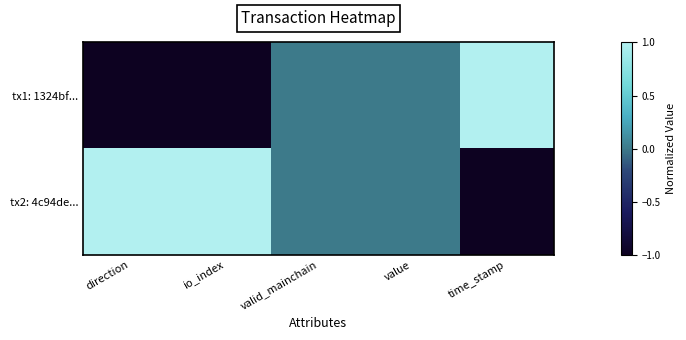

Which series has the largest total across all categories?

tx2: 4c94de...